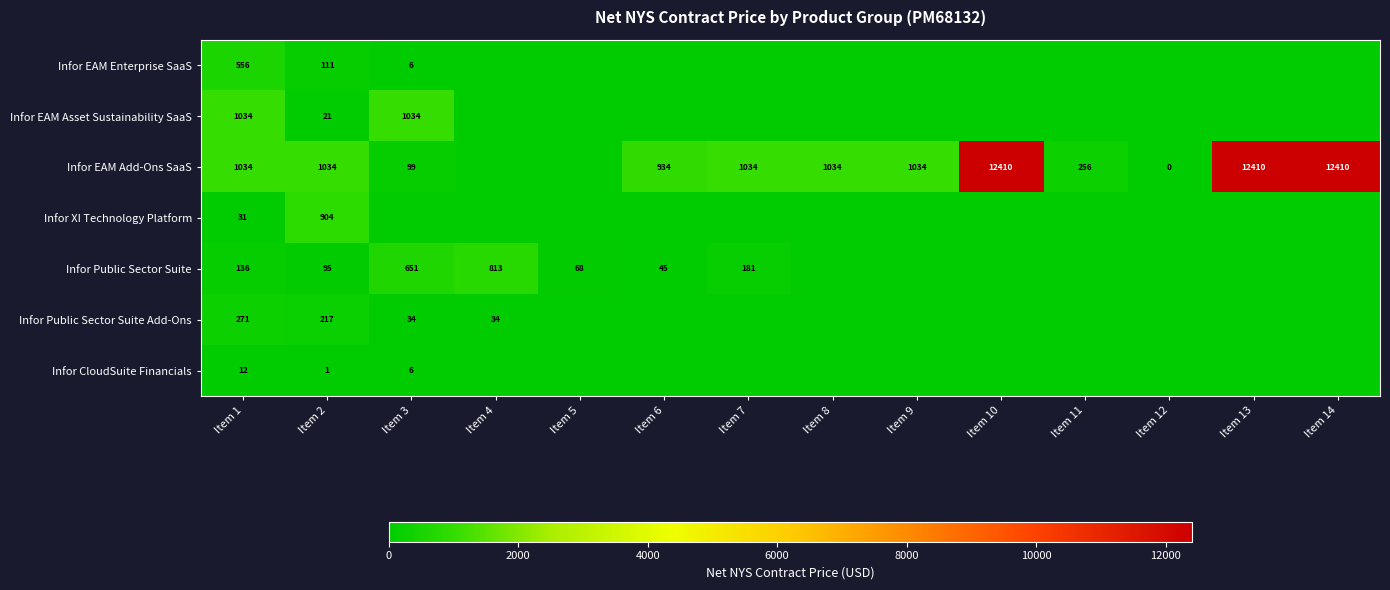

Is the value of Infor EAM Add-Ons SaaS at Item 8 greater than the value of Infor Public Sector Suite Add-Ons at Item 3?

Yes